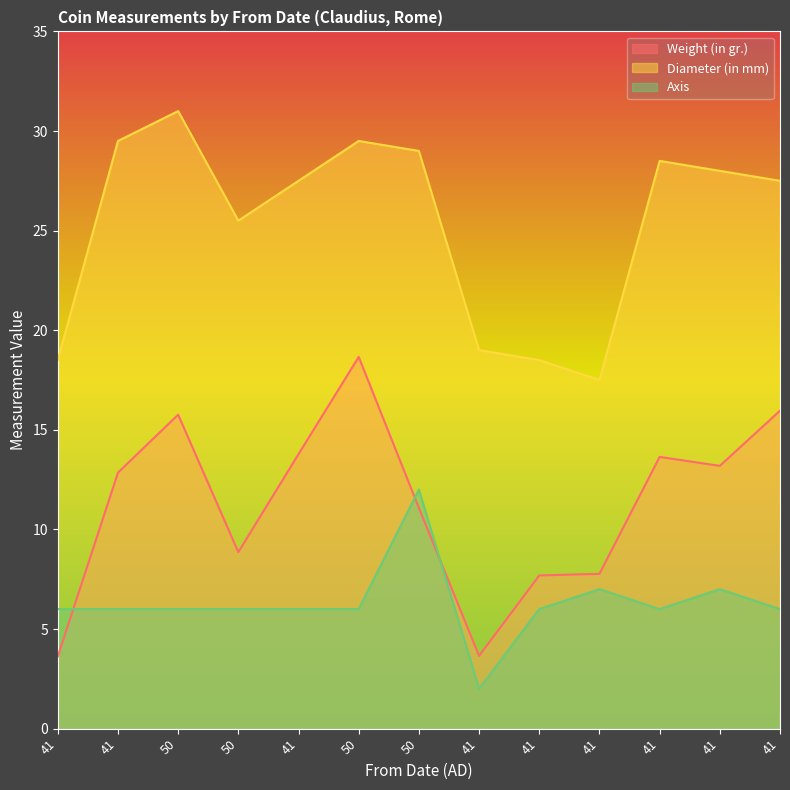

In Weight (in gr.), how many points are lower than both neighbors (excluding endpoints)?

3